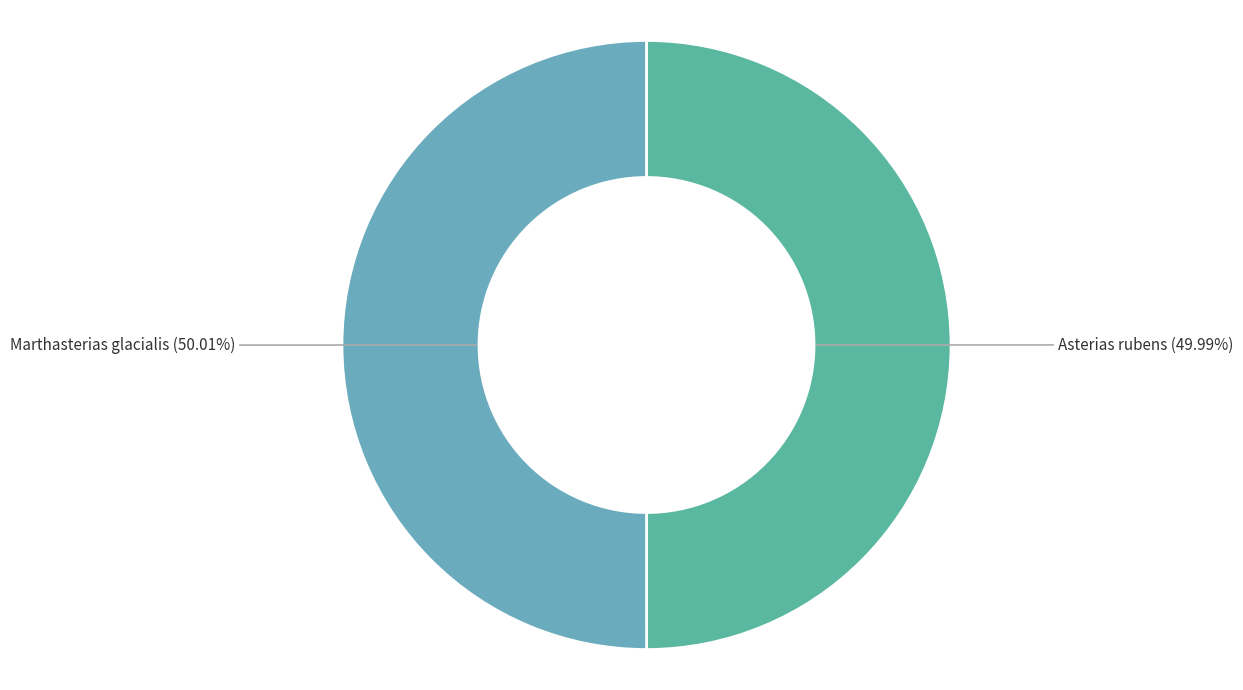

Is there any slice that represents more than half of the pie?

Yes